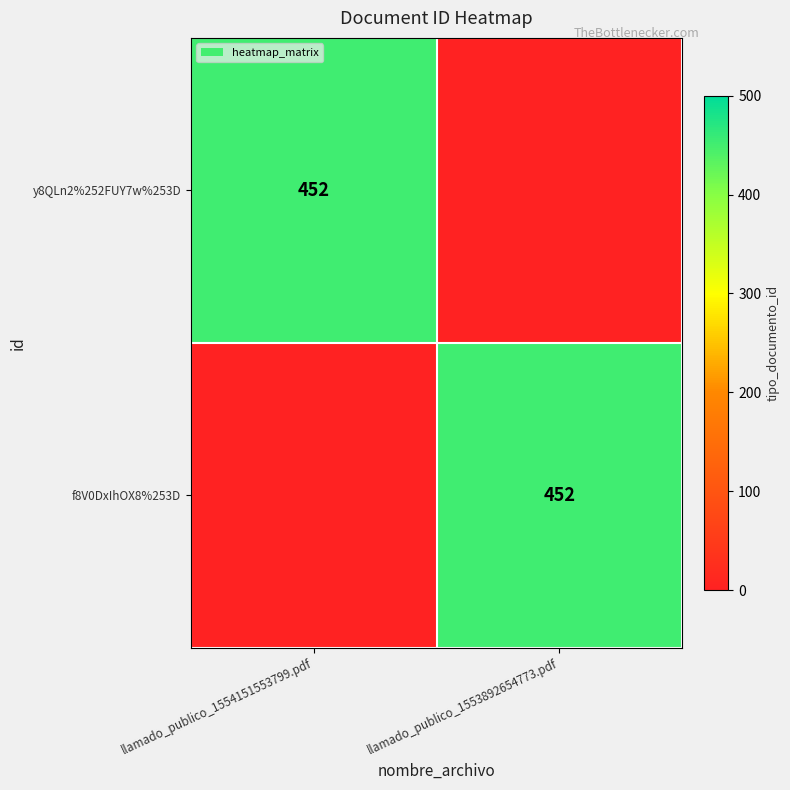

True or false: f8V0DxIhOX8%253D has a value of 665 at llamado_publico_1553892654773.pdf.

False